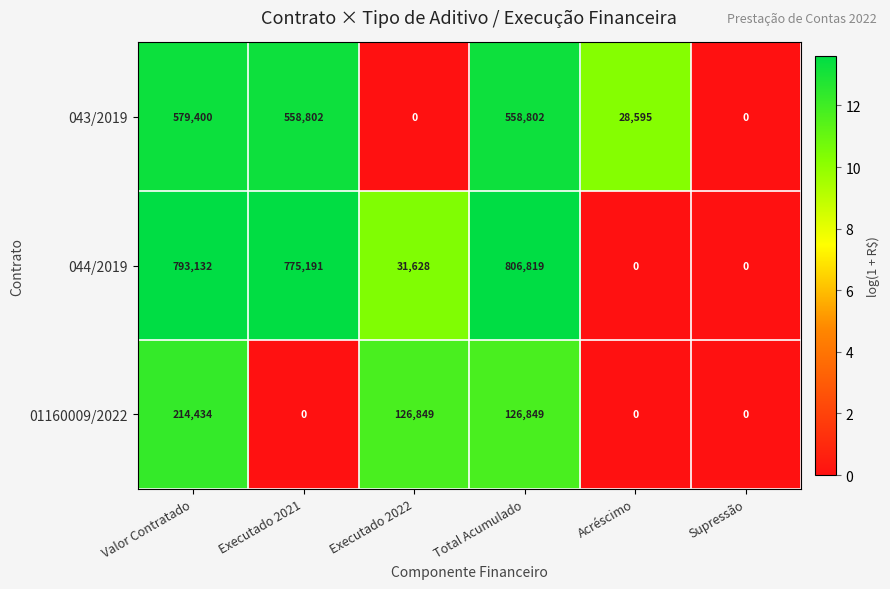

What is the total value across all series at Executado 2022?

158477